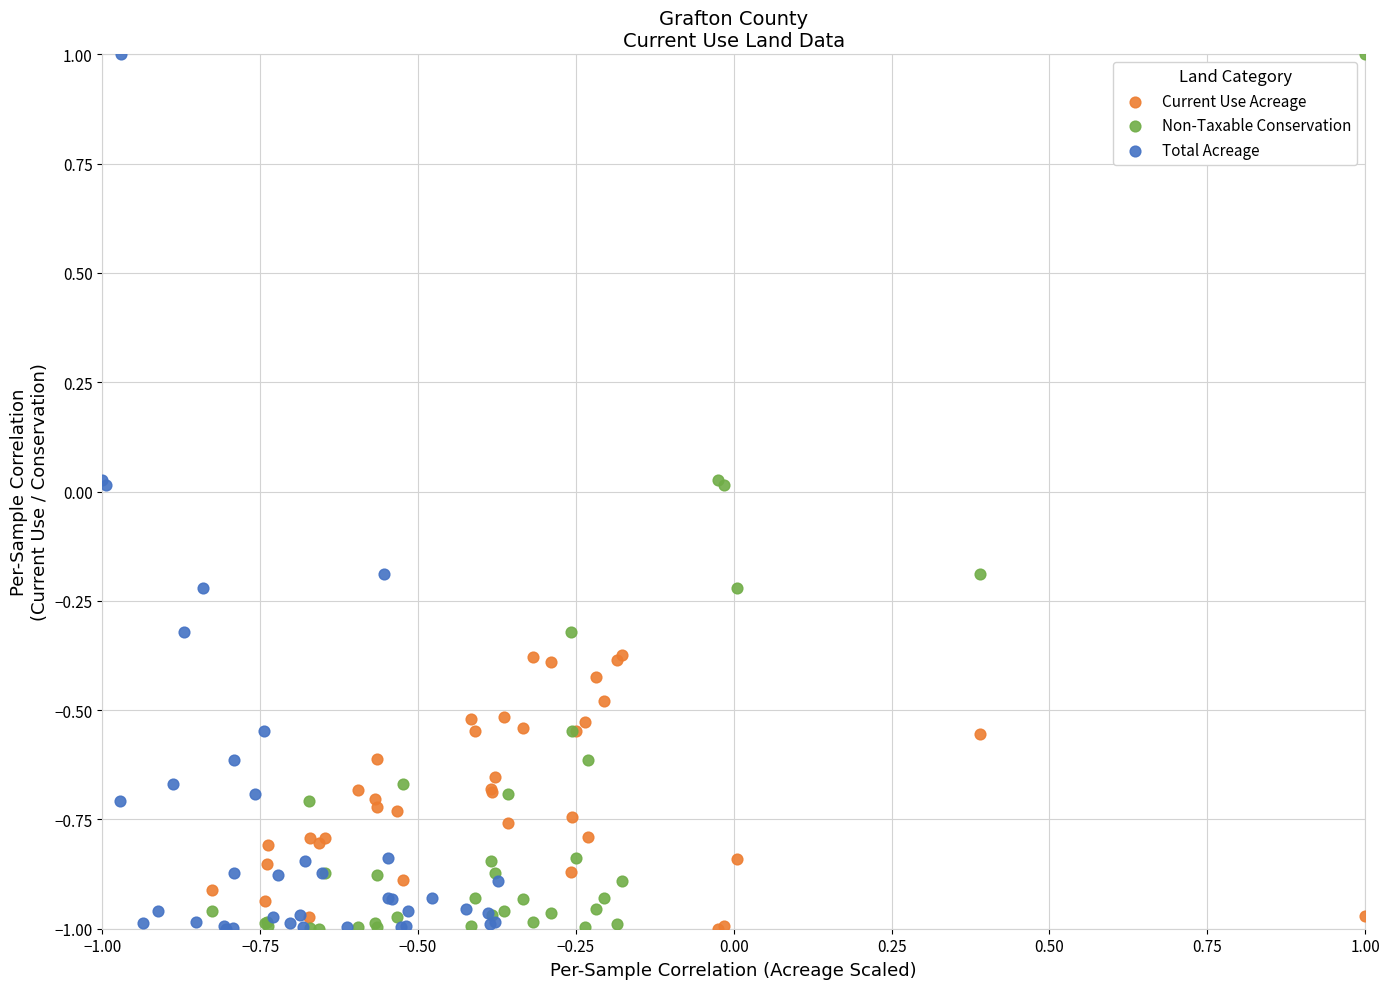

What are all the series names shown in the legend?

Current Use Acreage, Non-Taxable Conservation, Total Acreage